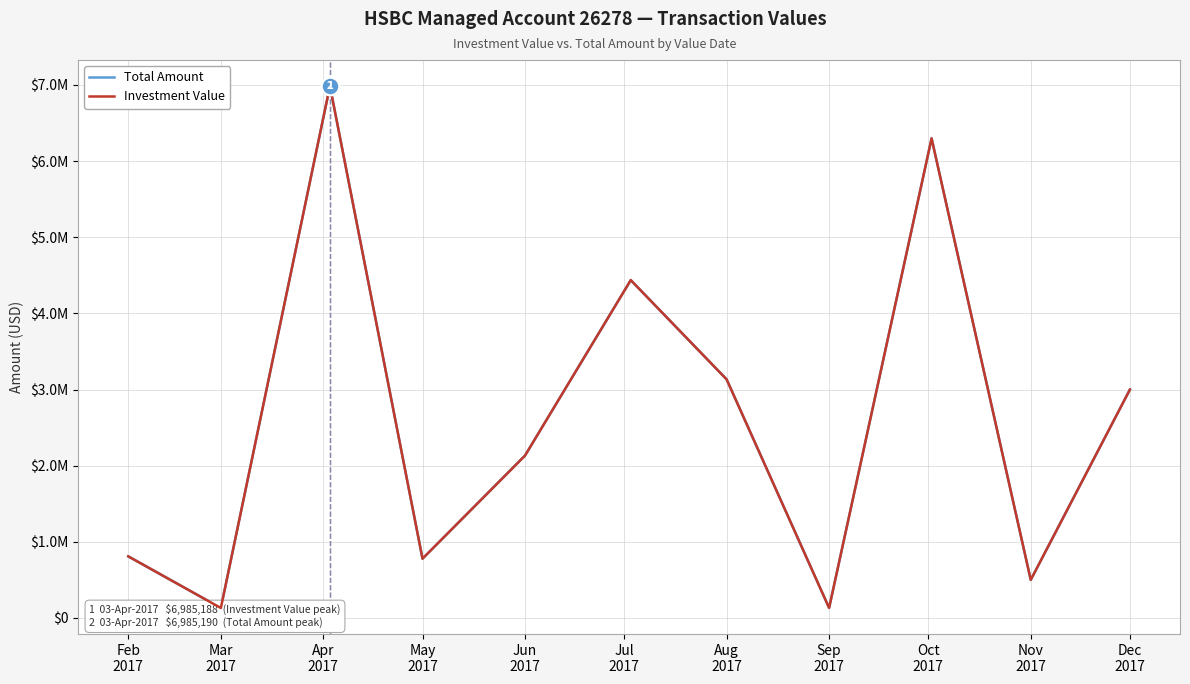

At how many categories does at least one series exceed 4107275?

3